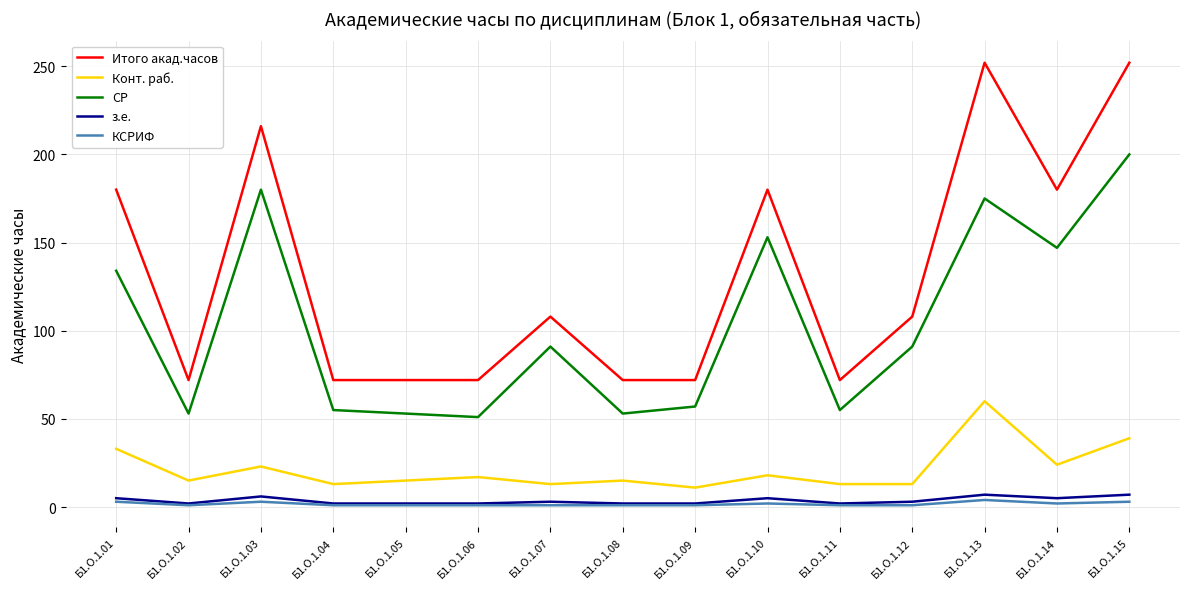

Where does the Итого акад.часов series first go above 108?

Б1.О.1.01